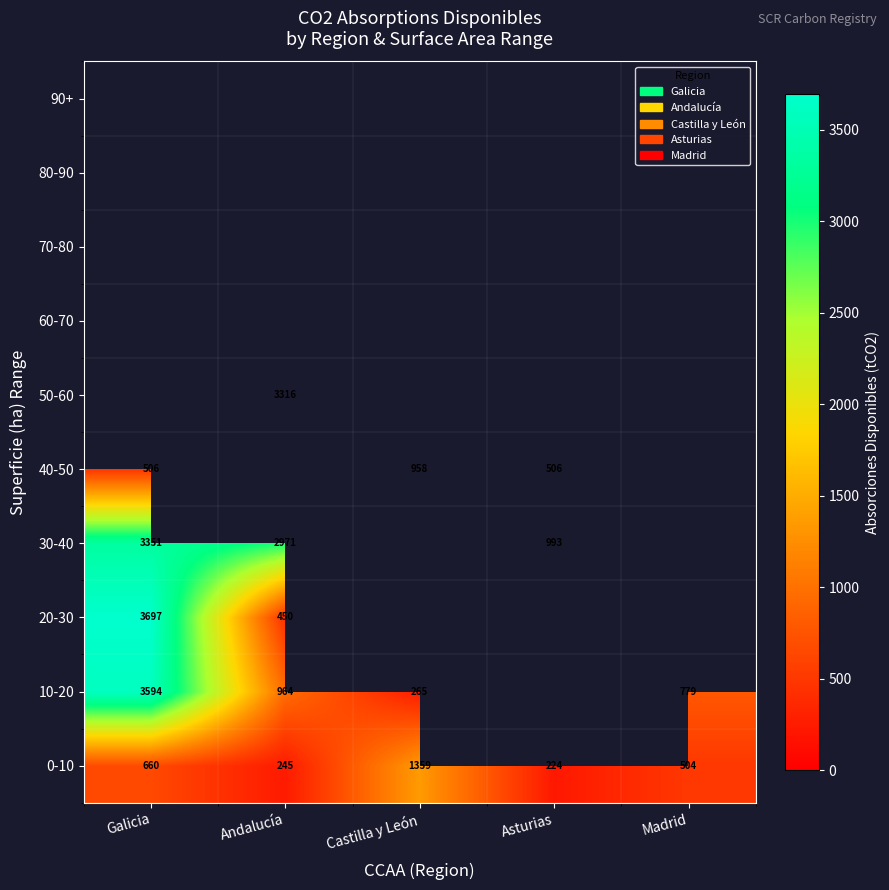

What is the difference between the 10-20 values at Galicia and Madrid?

2815